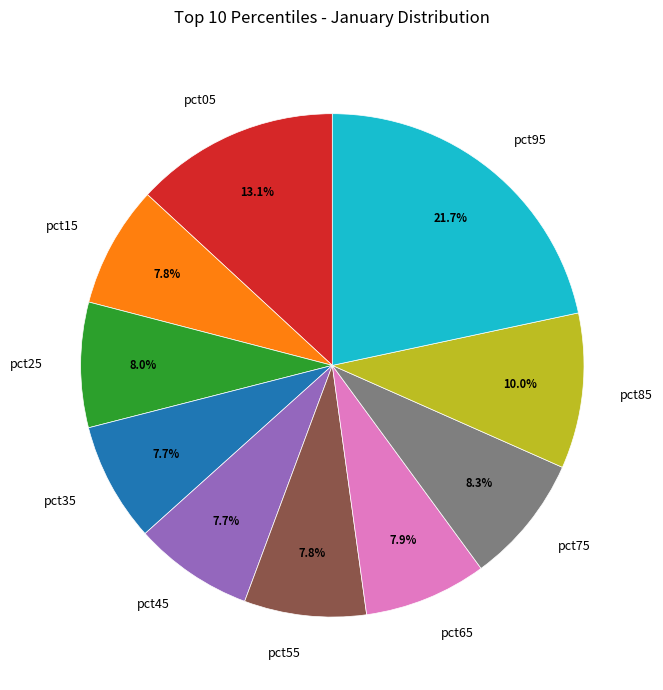

Does any single category account for the majority?

No